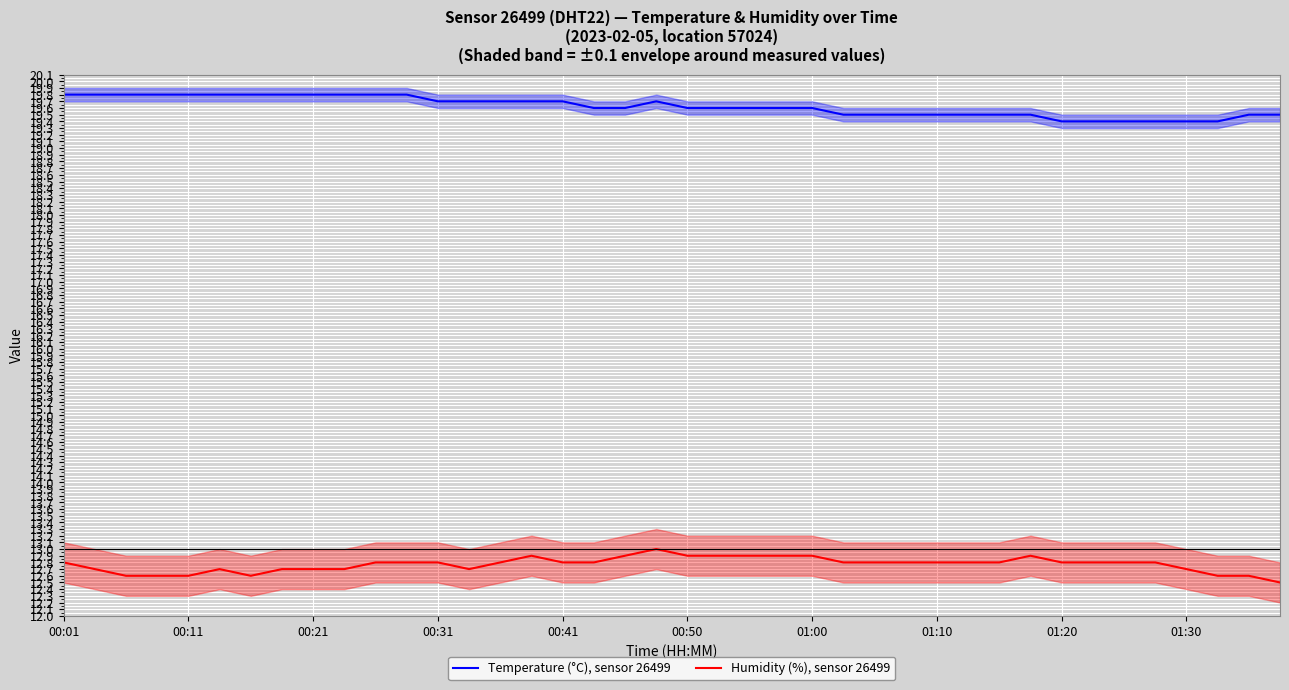

What is the difference between the maximum and minimum values in the Temperature (°C), sensor 26499 series?

0.4